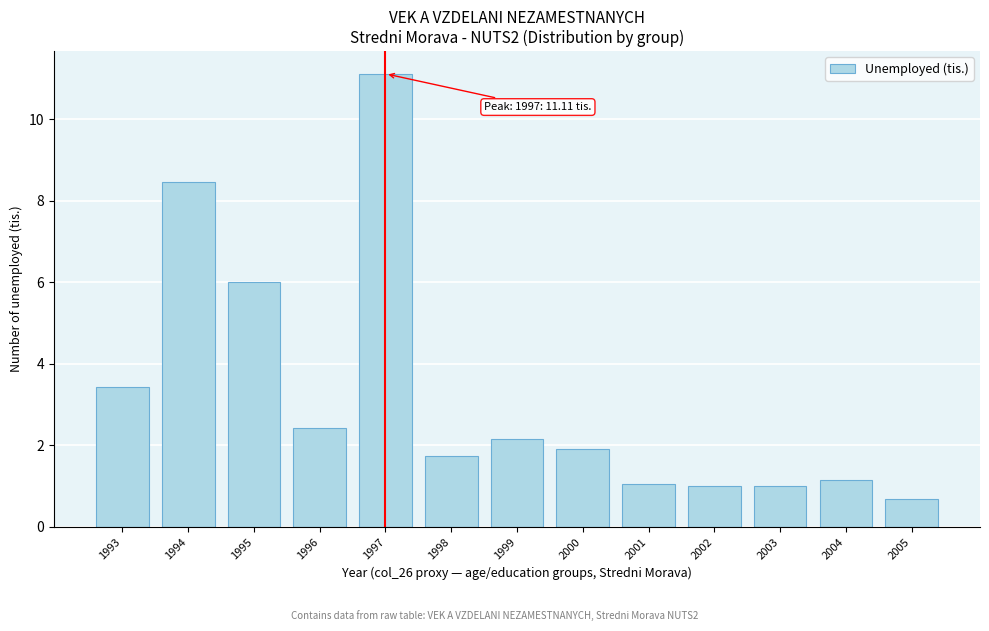

Reading left to right, extract all data points from this chart.

3.4	8.5	6.0	2.4	11.1	1.7	2.2	1.9	1.0	1.0	1.0	1.2	0.7